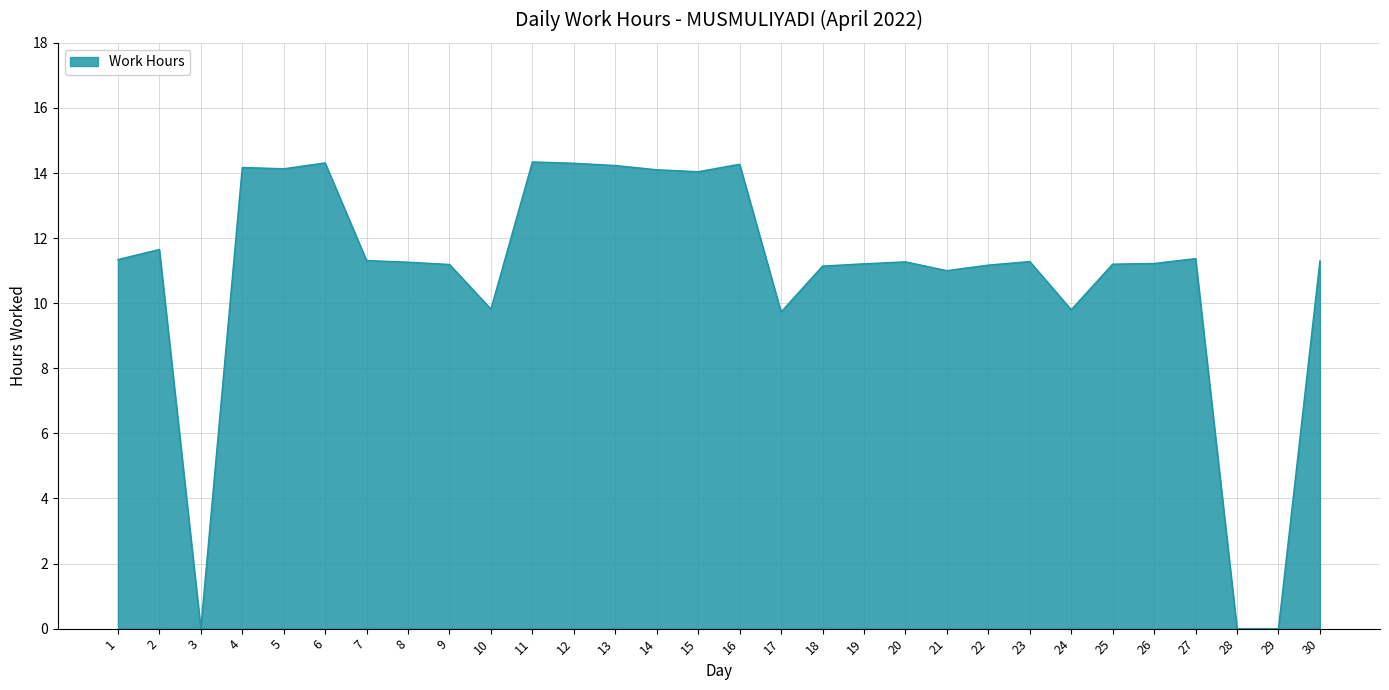

What is the average value?

10.9